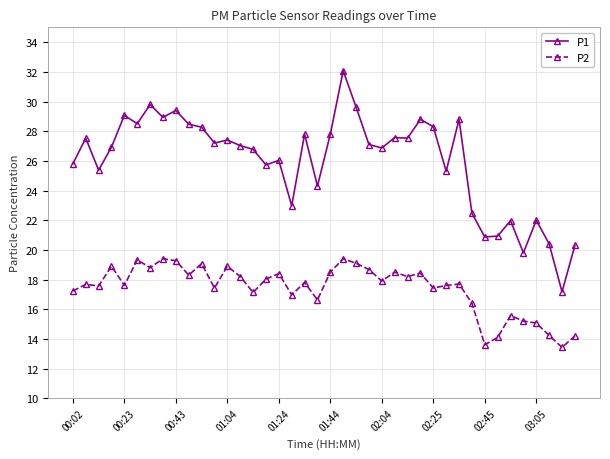

True or false: P2 has more than 1 interior local peaks.

True